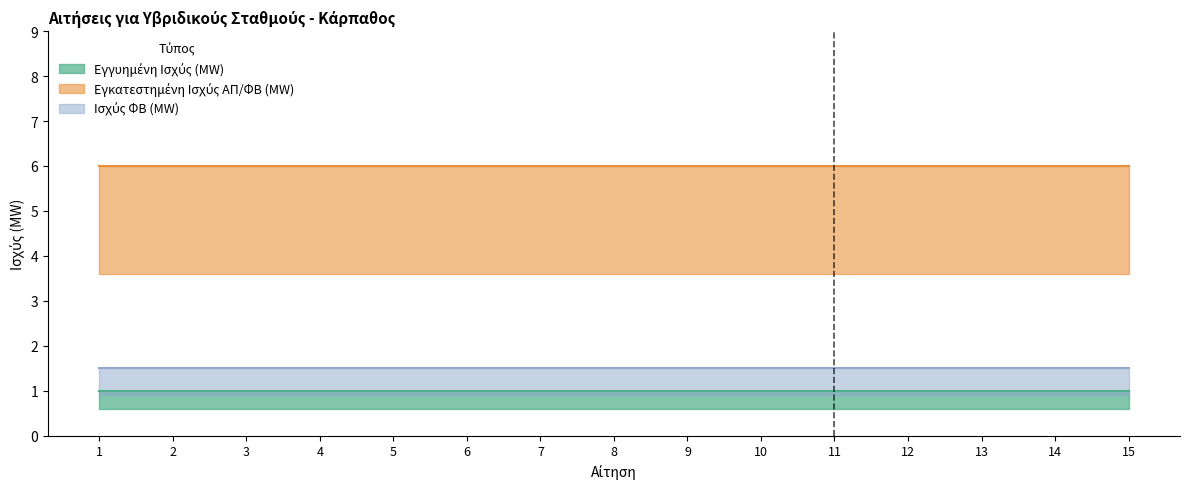

True or false: Εγκατεστημένη Ισχύς ΑΠ/ΦΒ (MW) and Ισχύς ΦΒ (MW) intersect in this chart.

False